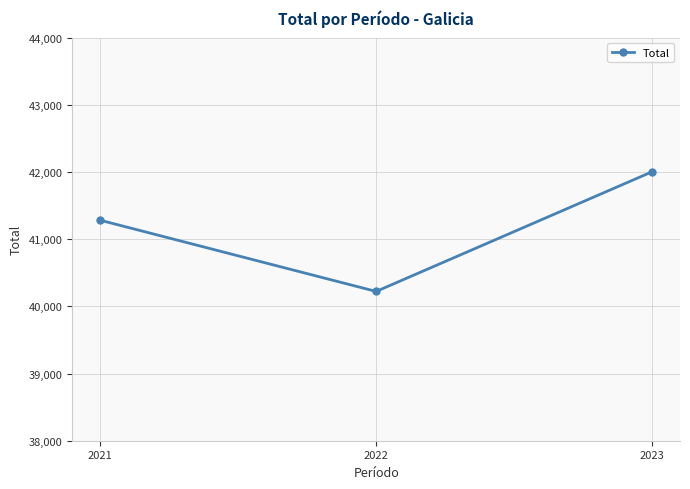

What is the value of the 3rd point from the left?

42005